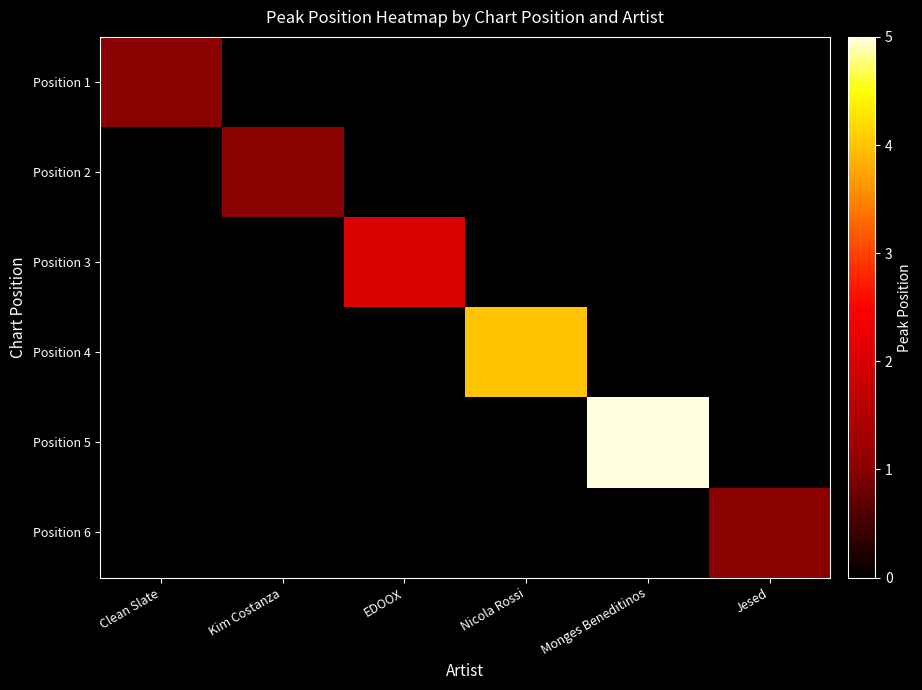

Reading left to right, what are all the values shown in this chart?

Position 1: Clean Slate=1	Kim Costanza=0	EDOOX=0	Nicola Rossi=0	Monges Beneditinos=0	Jesed=0
Position 2: Clean Slate=0	Kim Costanza=1	EDOOX=0	Nicola Rossi=0	Monges Beneditinos=0	Jesed=0
Position 3: Clean Slate=0	Kim Costanza=0	EDOOX=2	Nicola Rossi=0	Monges Beneditinos=0	Jesed=0
Position 4: Clean Slate=0	Kim Costanza=0	EDOOX=0	Nicola Rossi=4	Monges Beneditinos=0	Jesed=0
Position 5: Clean Slate=0	Kim Costanza=0	EDOOX=0	Nicola Rossi=0	Monges Beneditinos=5	Jesed=0
Position 6: Clean Slate=0	Kim Costanza=0	EDOOX=0	Nicola Rossi=0	Monges Beneditinos=0	Jesed=1